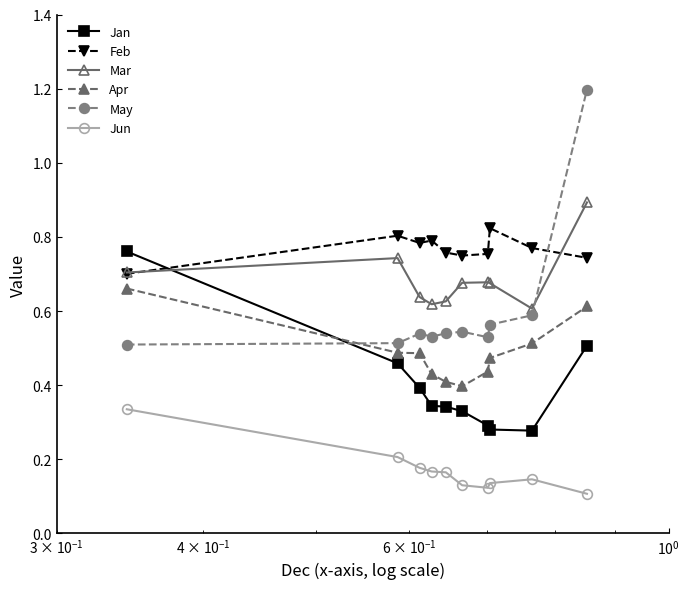

True or false: Apr has more than 2 interior local peaks.

False